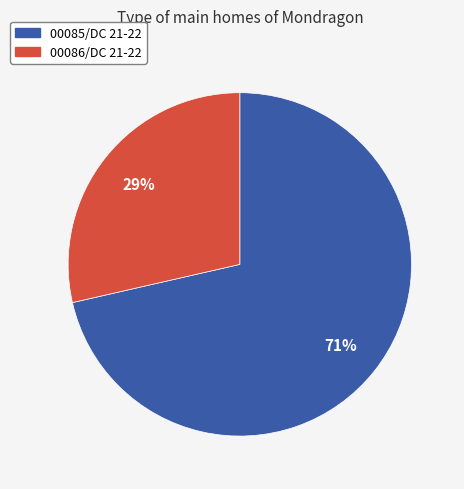

Is it true that 00085/DC 21-22 is 71% of the pie?

True